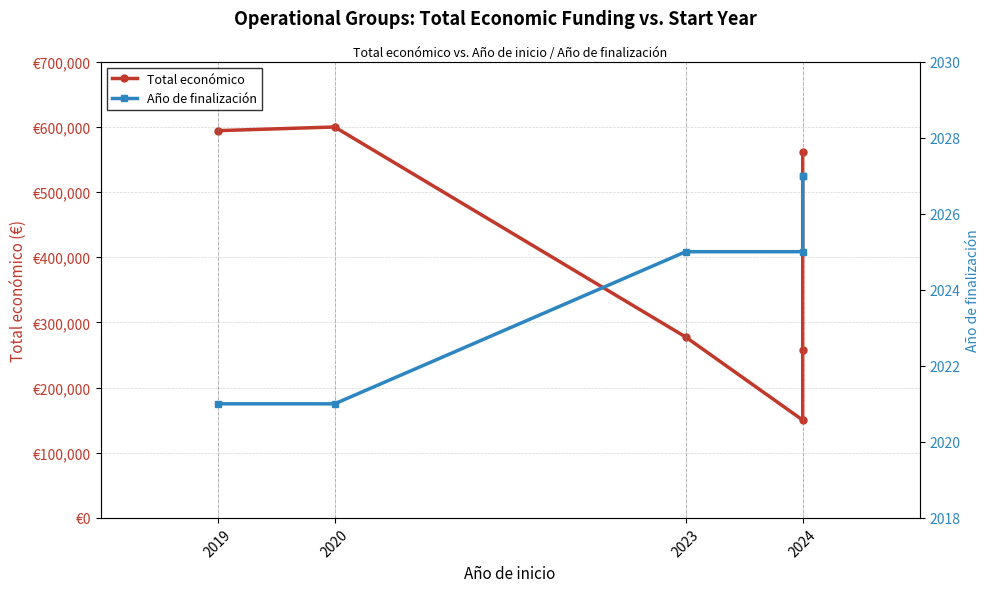

What is the sum of all Total económico values?

2439384